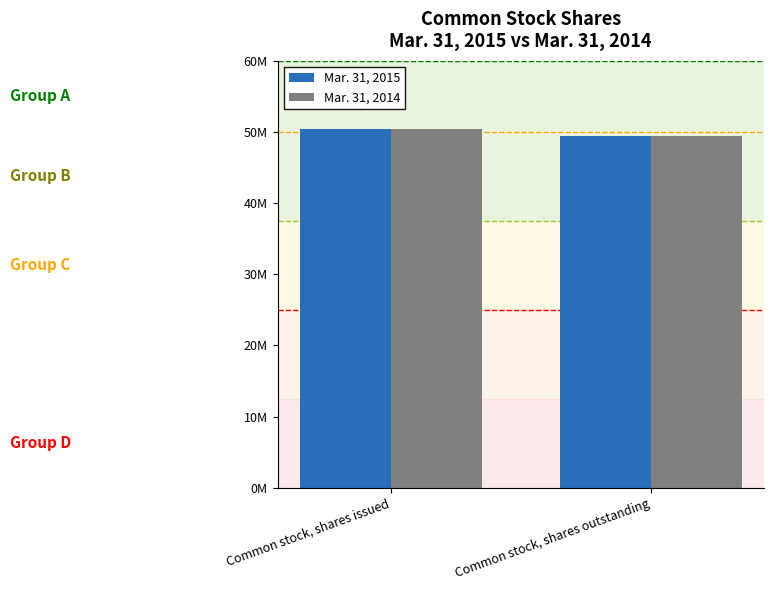

What is the approximate value of Mar. 31, 2015 at Common stock, shares outstanding, to the nearest 50?

49438000